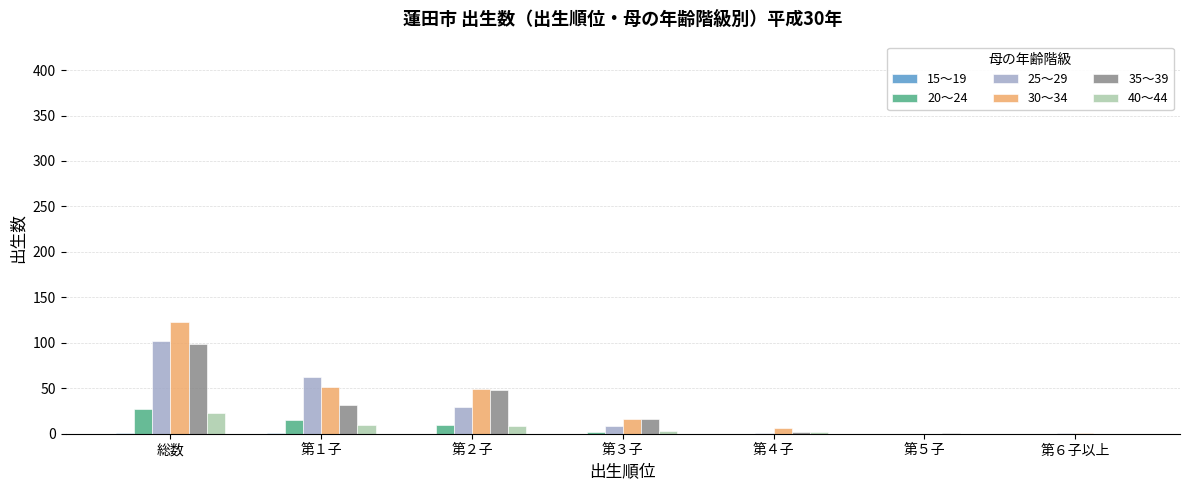

At which category is the sum across all series the highest?

総数